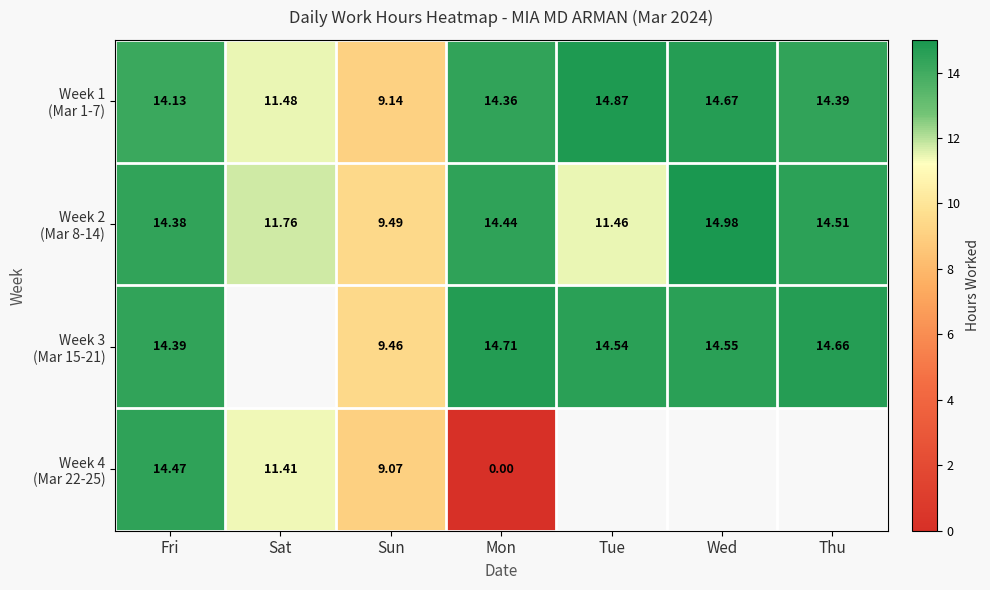

What is the sum of the Week 3 (Mar 15-21) values at Tue and Mon?

29.2